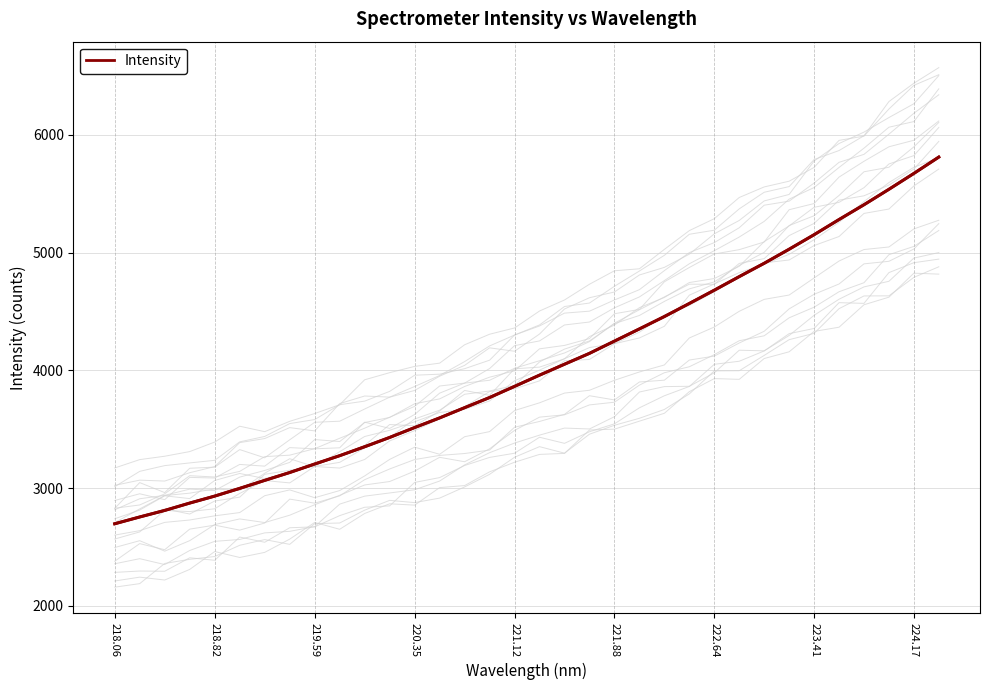

Is it true that Intensity equals 3082.4 at 222.64?

False